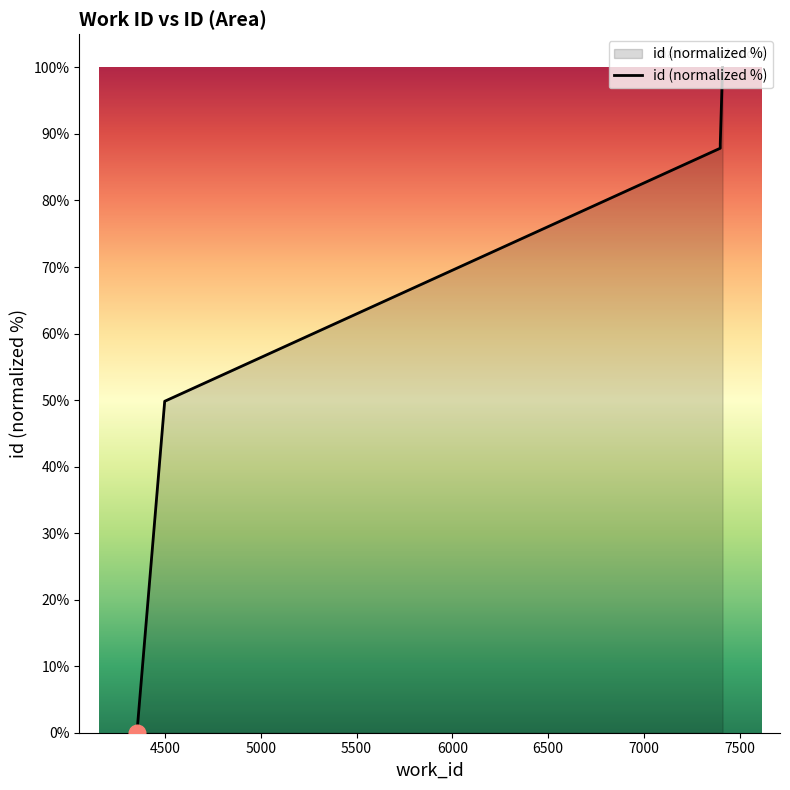

At which label is the value closest to 50?

4500